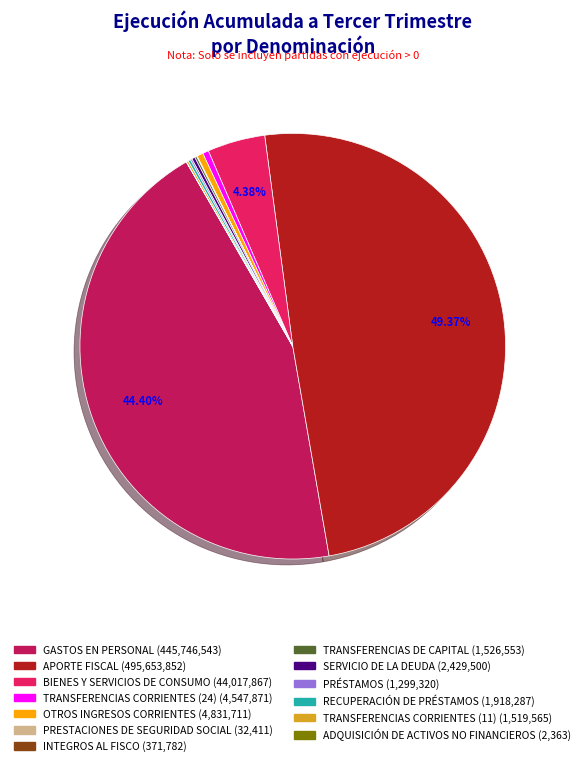

Which slice is the largest?

APORTE FISCAL